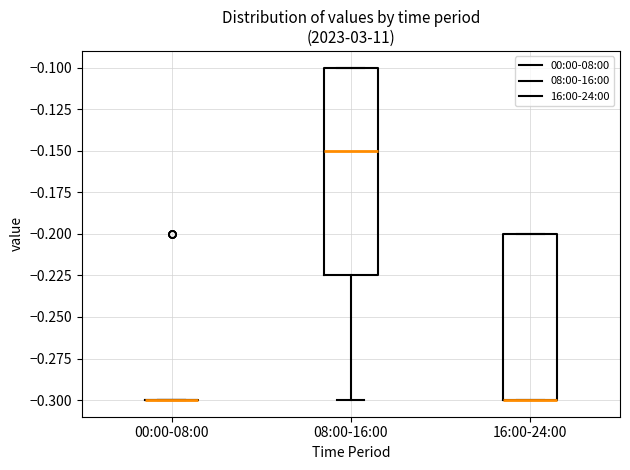

Reading left to right, transcribe this box plot: for each box, give where its median line is, the range the box spans, and where its two whiskers end, as read against the y-axis. The values are not printed on the chart, so give them approximately, as read against the axis.

00:00-08:00: box collapsed to a line at -0.300, whiskers -0.300 to -0.300
08:00-16:00: median -0.150, box -0.225 to -0.100, whiskers -0.300 to -0.100
16:00-24:00: median -0.300 (drawn on the box's lower edge), box -0.300 to -0.200, whiskers -0.300 to -0.200